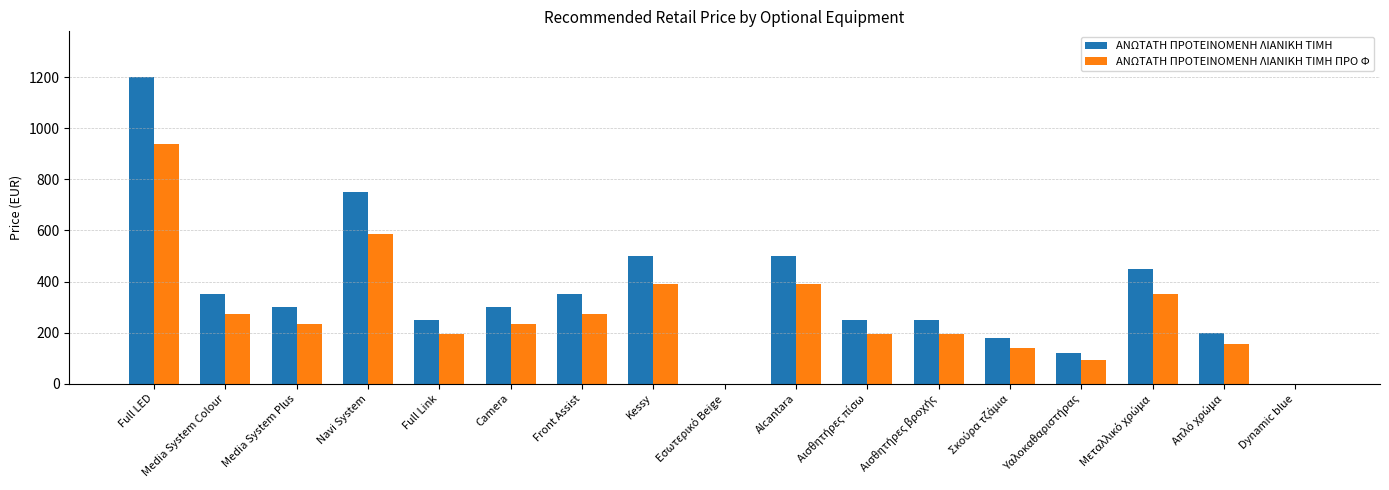

How many data points does each series have?

17